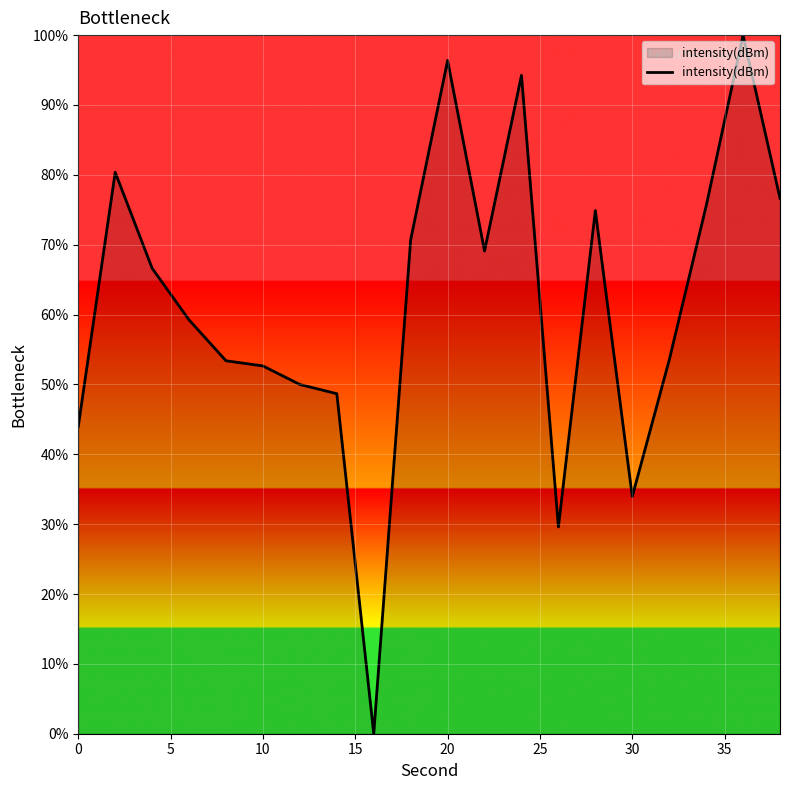

What is the greatest value displayed?

100.0